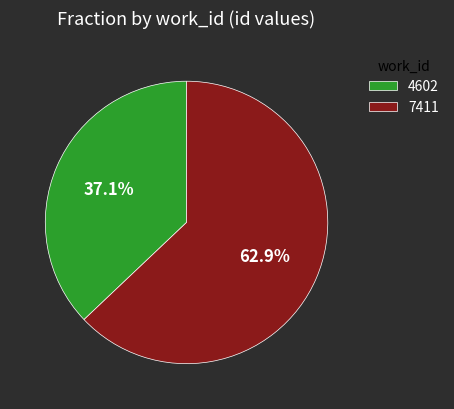

Count the number of slices in the pie.

2